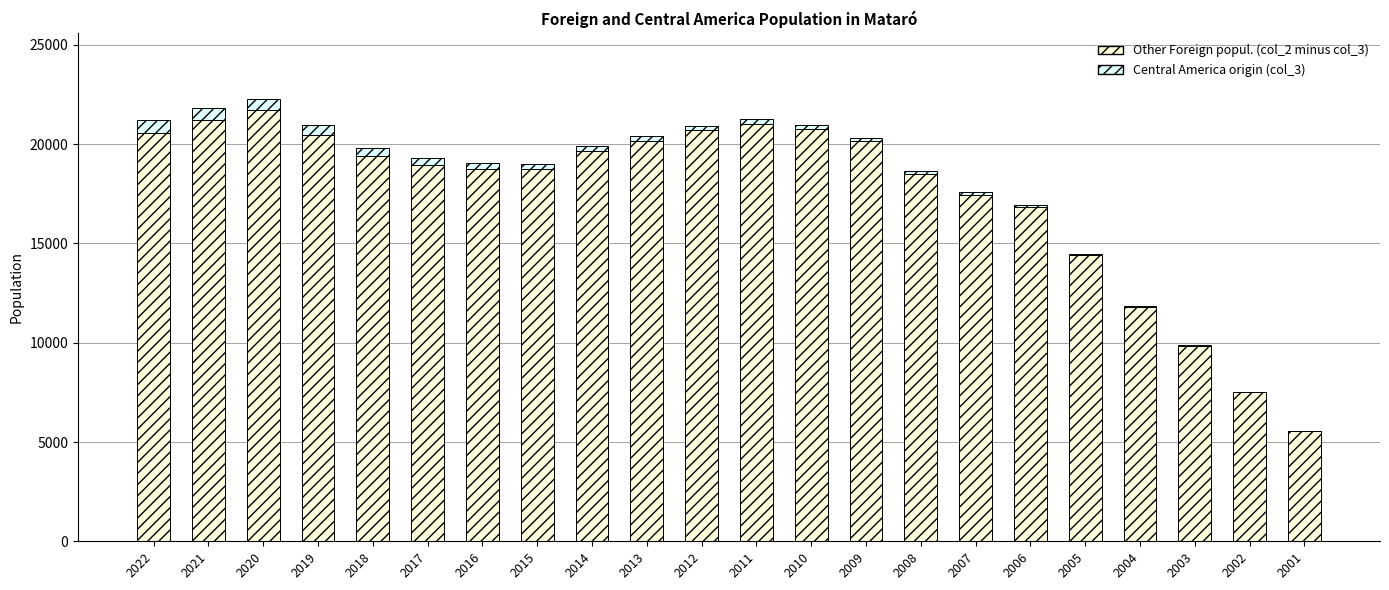

At which category is the sum across all series the highest?

2020